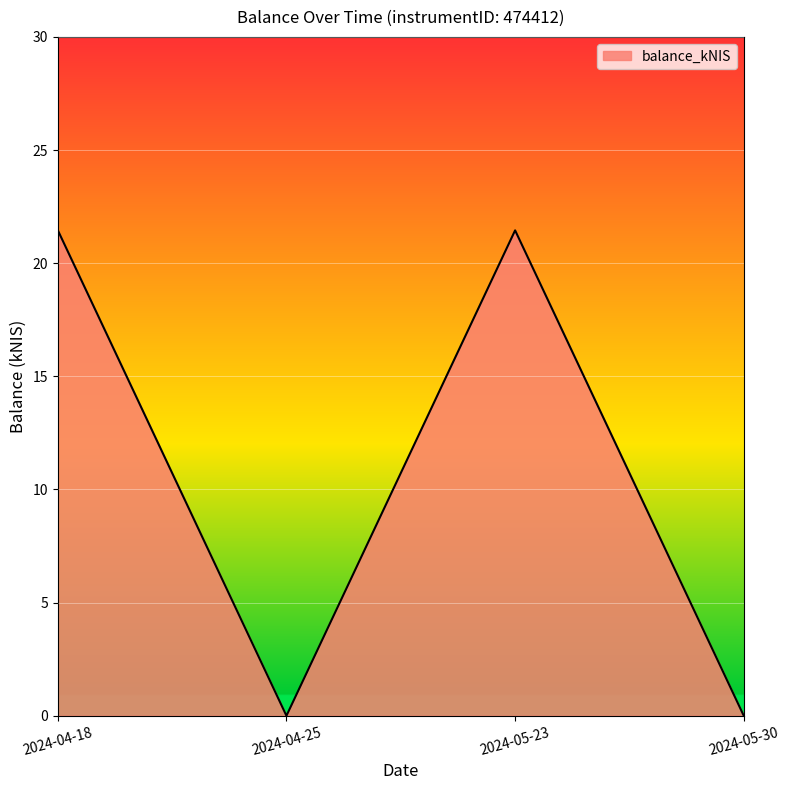

Where is the first local maximum?

2024-05-23